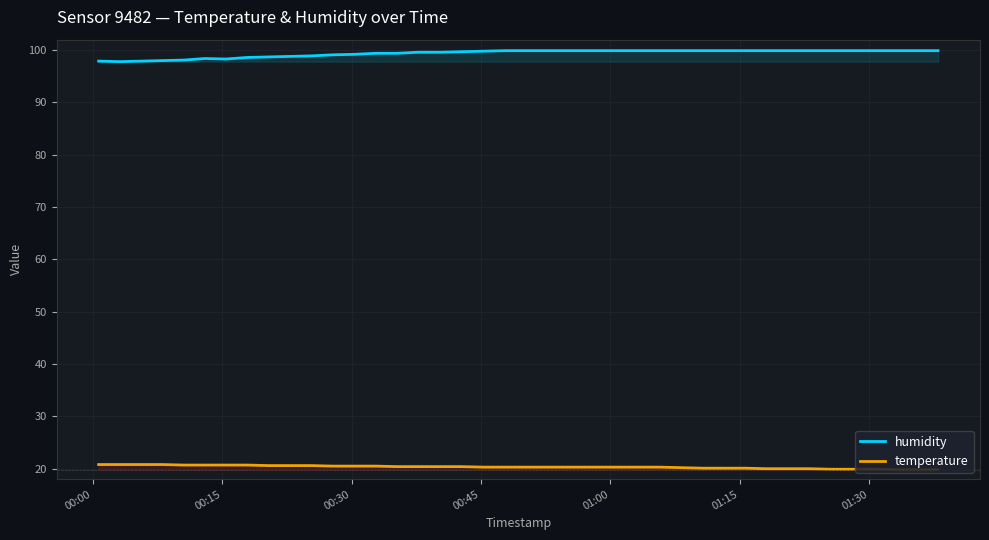

Reading left to right, what are all the values shown in this chart?

humidity: 97.9	97.8	97.9	98.0	98.1	98.4	98.3	98.6	98.7	98.8	98.9	99.1	99.2	99.4	99.4	99.6	99.6	99.7	99.8	99.9	99.9	99.9	99.9	99.9	99.9	99.9	99.9	99.9	99.9	99.9	99.9	99.9	99.9	99.9	99.9	99.9	99.9	99.9	99.9	99.9
temperature: 20.8	20.8	20.8	20.8	20.7	20.7	20.7	20.7	20.6	20.6	20.6	20.5	20.5	20.5	20.4	20.4	20.4	20.4	20.3	20.3	20.3	20.3	20.3	20.3	20.3	20.3	20.3	20.2	20.1	20.1	20.1	20.0	20.0	20.0	19.9	19.9	19.9	19.8	19.8	19.8